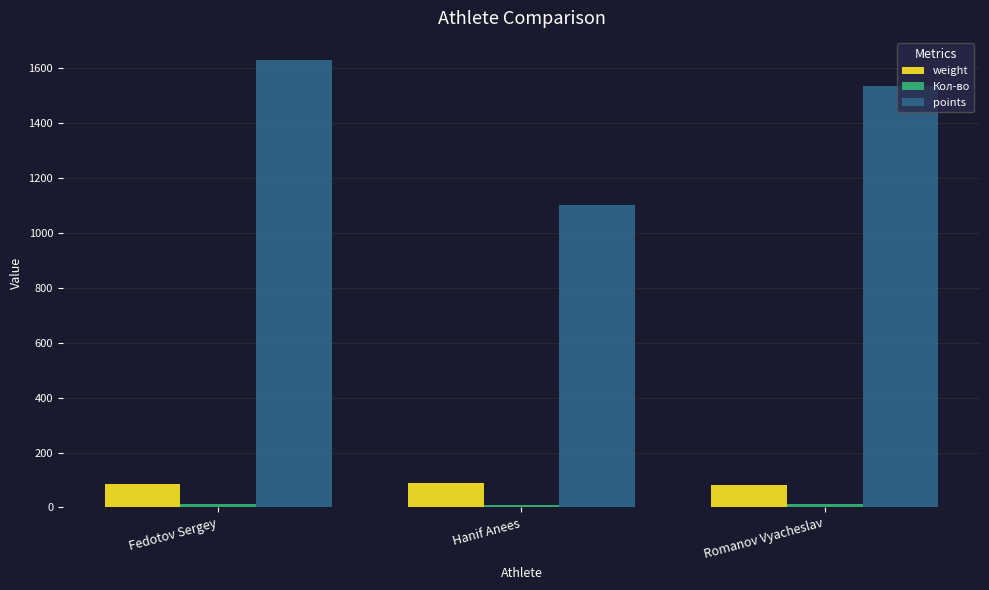

How many data points does each series have?

3